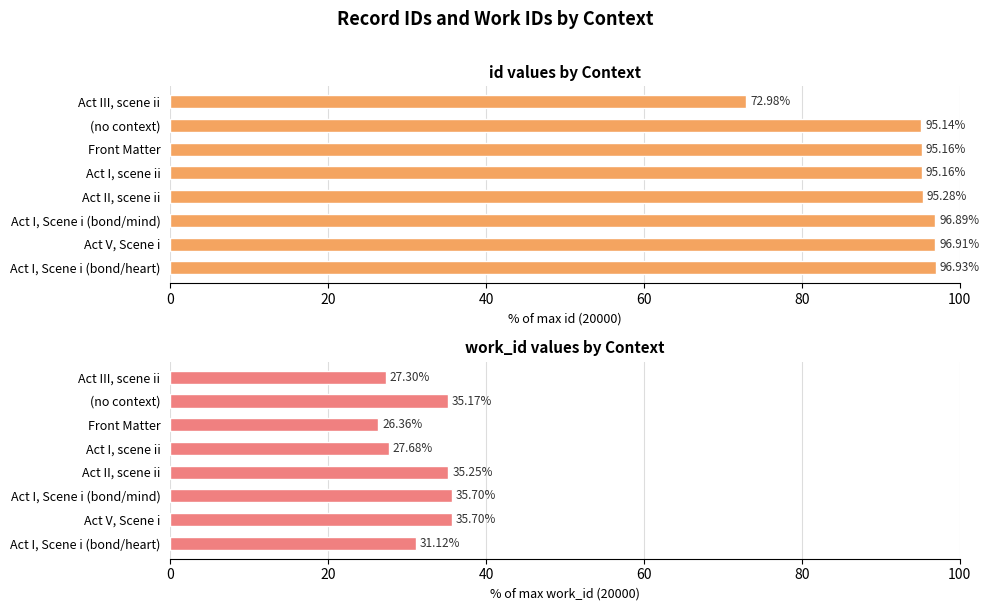

Does the chart contain stacked bars?

No